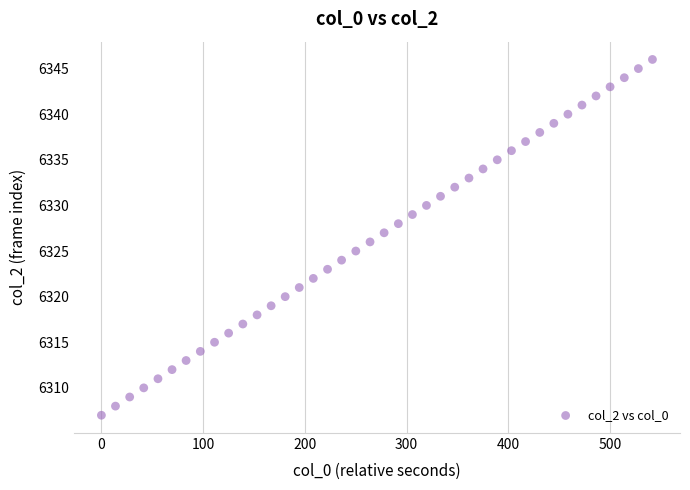

What is the range of Y values (max minus min)?

39